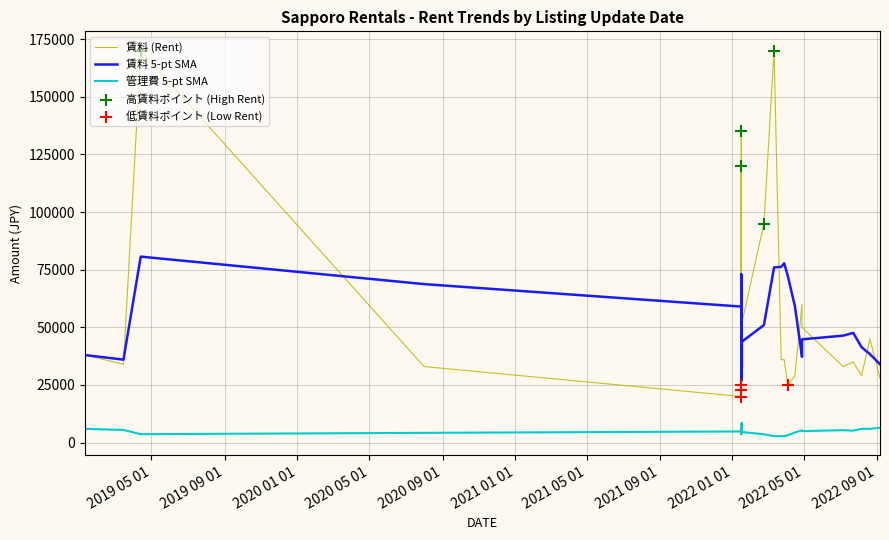

Which series has the largest Y range (max minus min)?

賃料